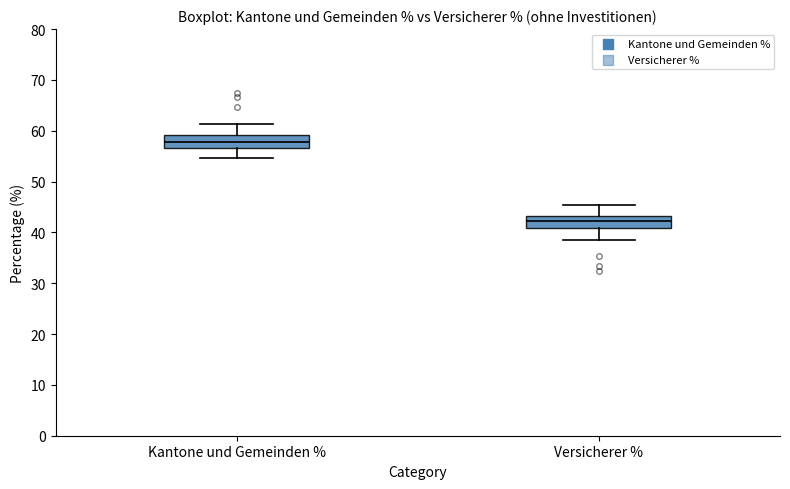

Reading left to right, transcribe this box plot: for each box, give where its median line is, the range the box spans, and where its two whiskers end, as read against the y-axis. The values are not printed on the chart, so give them approximately, as read against the axis.

Kantone und Gemeinden %: median 58, box 57 to 59, whiskers 55 to 61
Versicherer %: median 42, box 41 to 43, whiskers 39 to 45